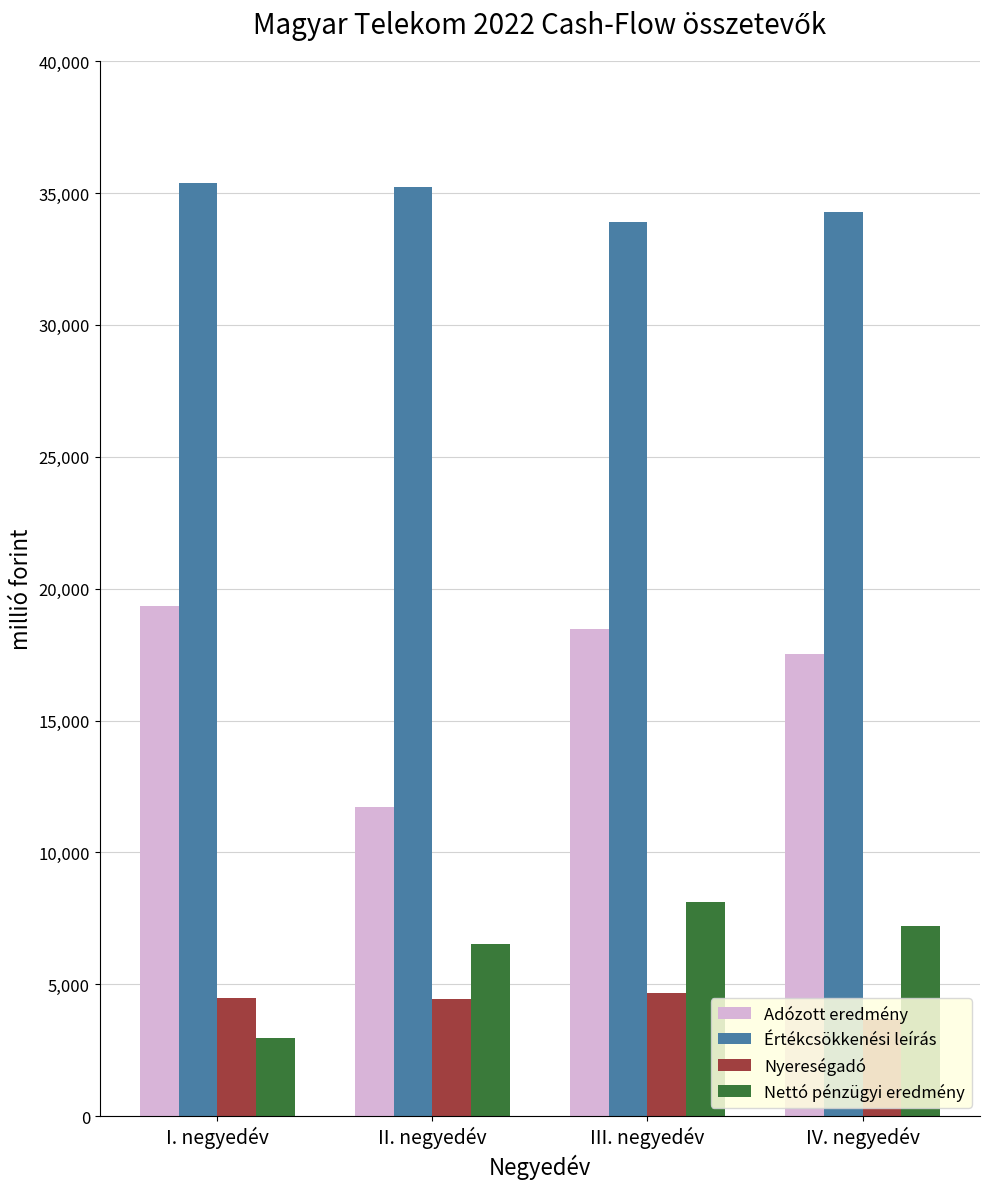

Which series has the largest range (max minus min)?

Adózott eredmény